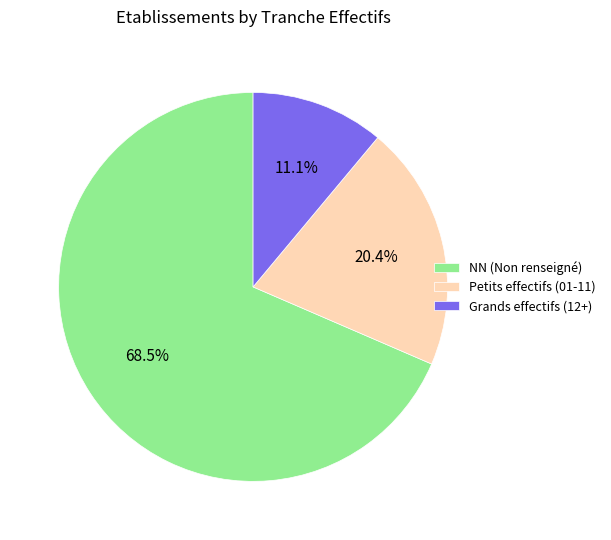

To the nearest percent, what is the difference between the largest and smallest slice percentages?

57%